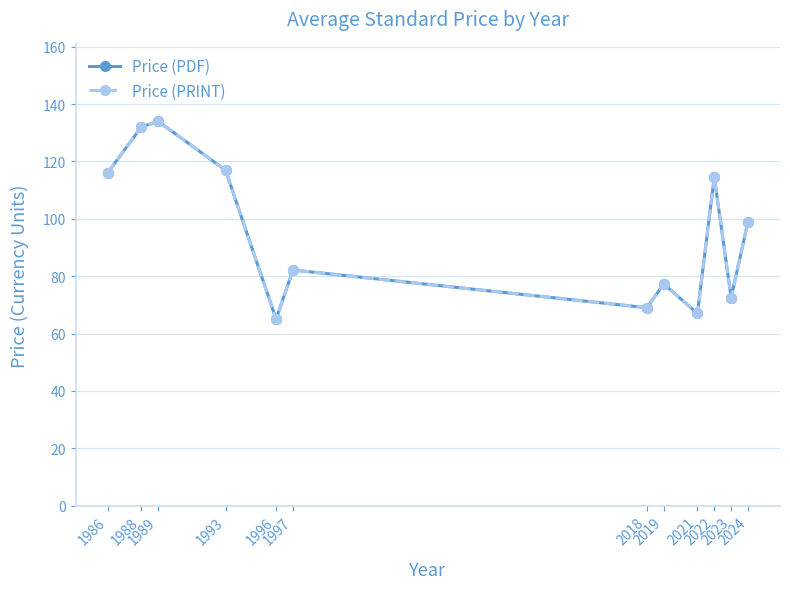

What is the smallest value displayed?

65.0